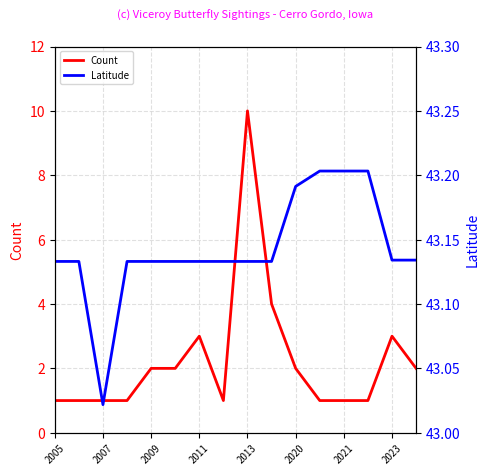

Is it true that Count equals 14.9 at 2013?

False